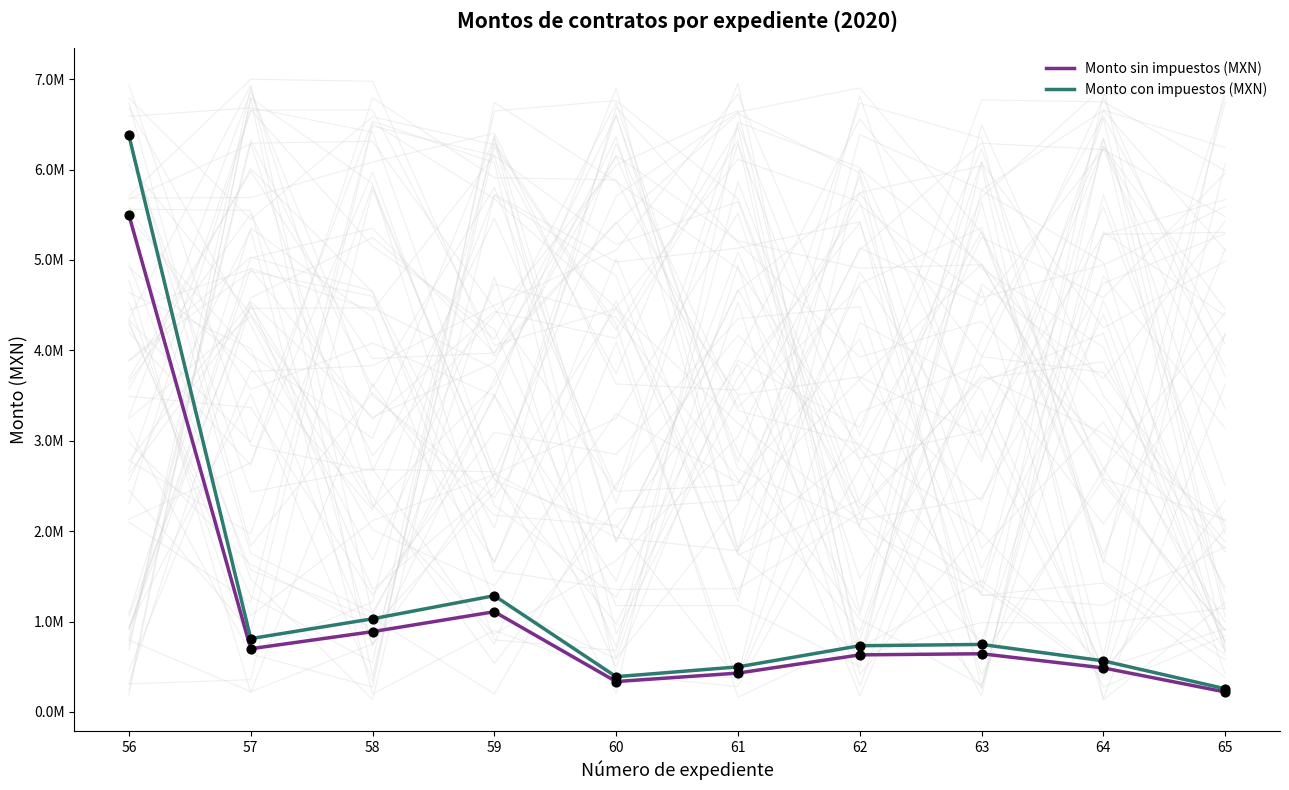

Which series has the largest total across all categories?

Monto con impuestos (MXN)